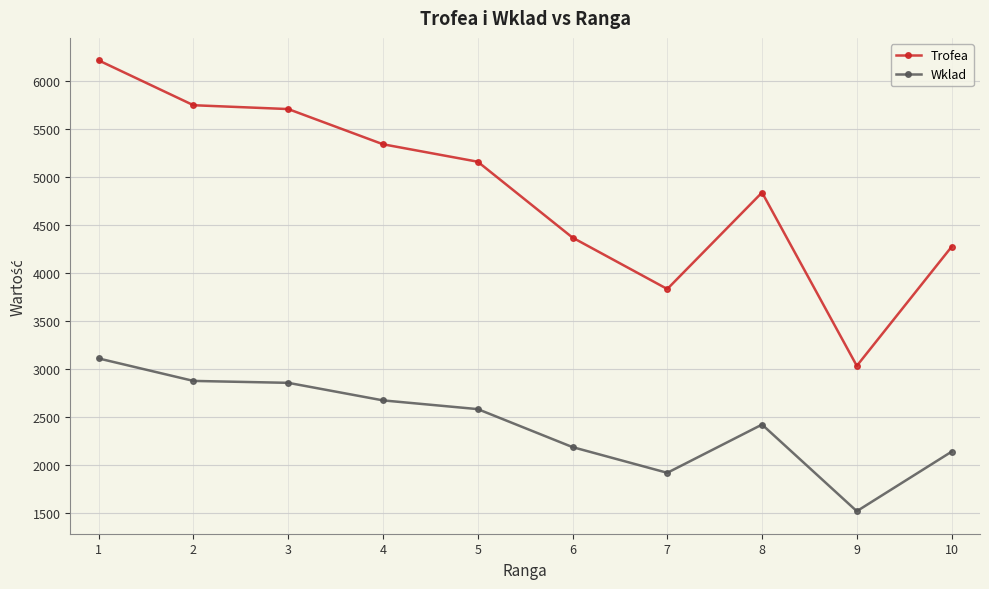

True or false: Wklad and Trofea cross at least once.

False